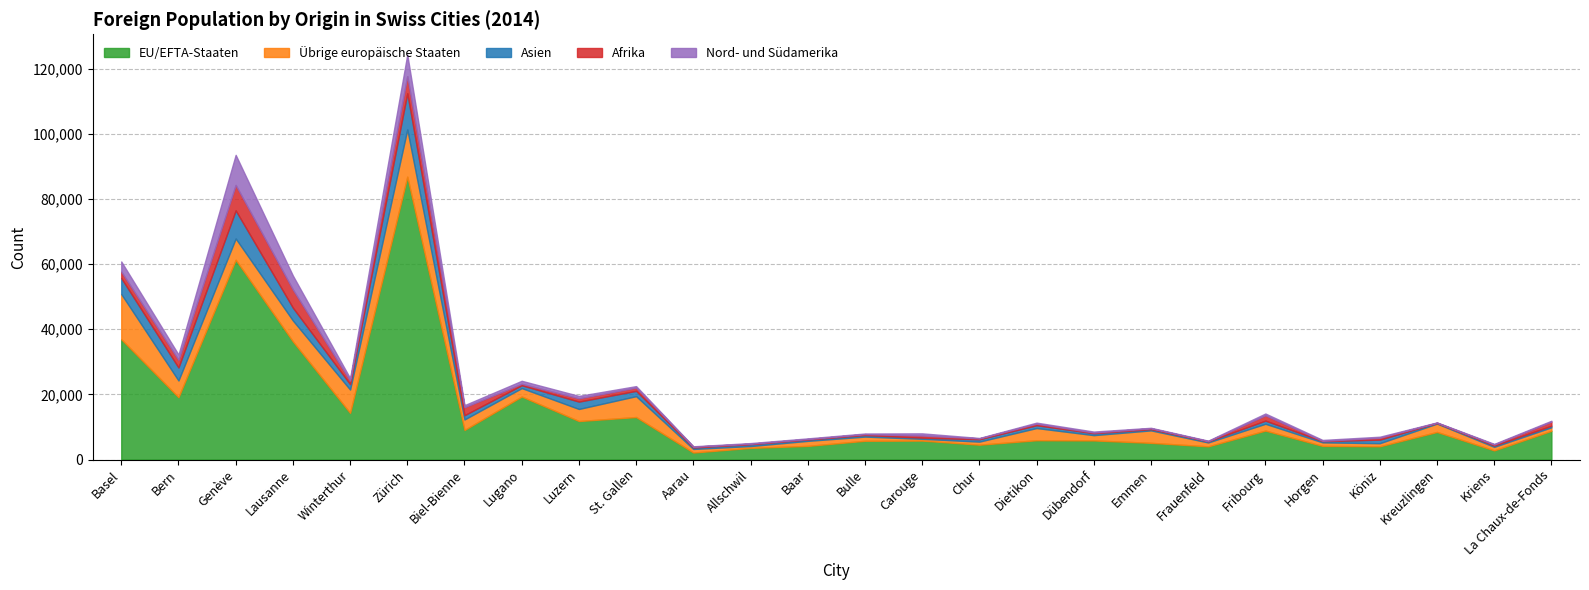

Where is the first local minimum for EU/EFTA-Staaten?

Bern